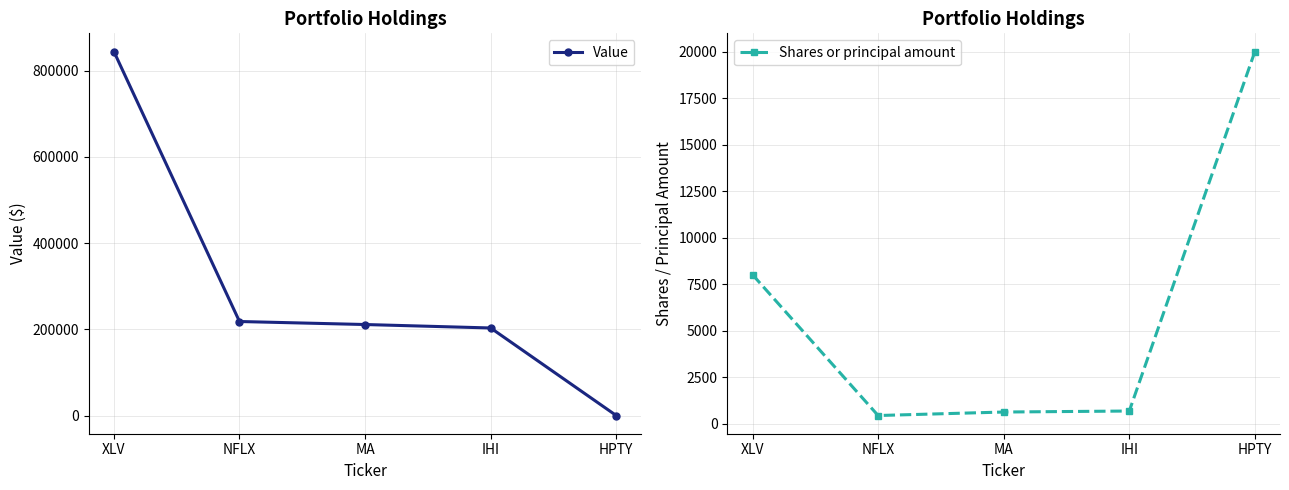

True or false: Value and Shares or principal amount cross at least once.

True